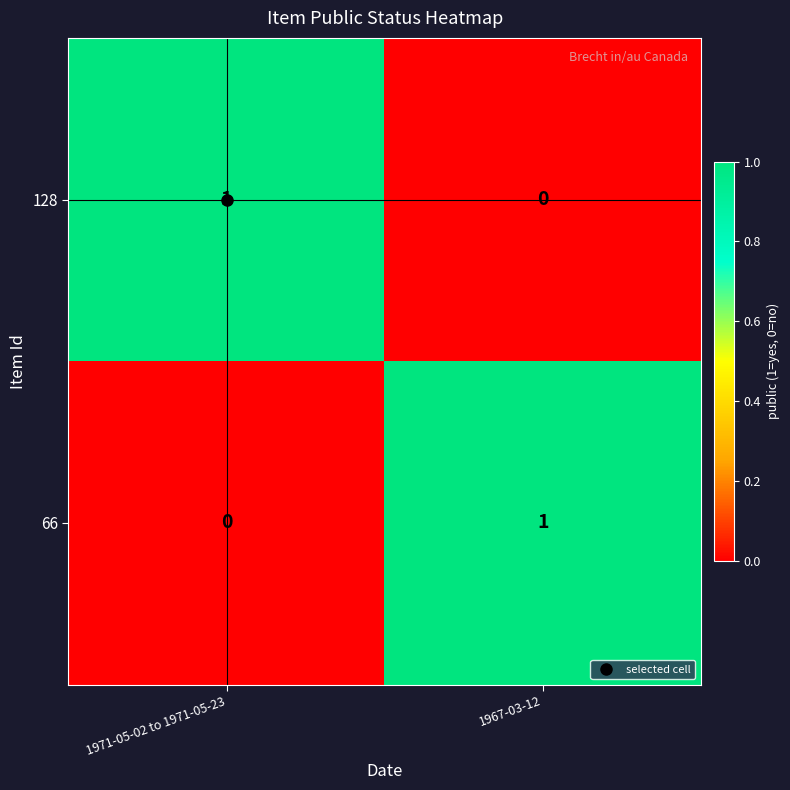

How many positive values does the 128 series have?

1